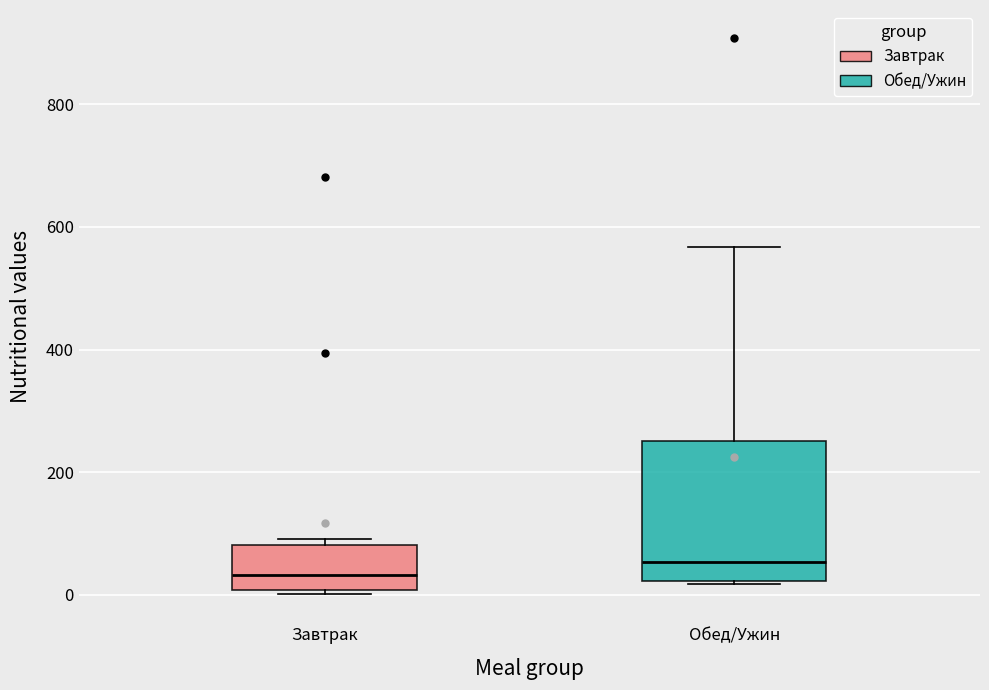

Where does the median line of the box for Завтрак sit on the y-axis? The values are not printed on the chart, so give them approximately, as read against the axis.

40